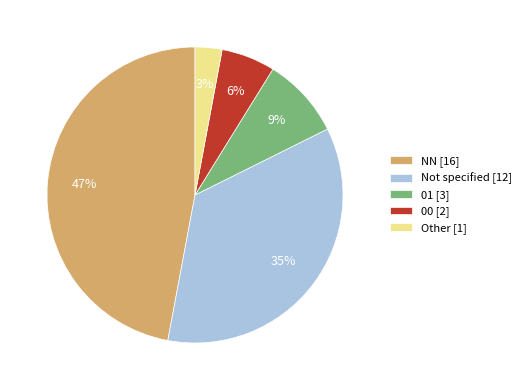

What is the largest slice in the pie chart?

NN [16]